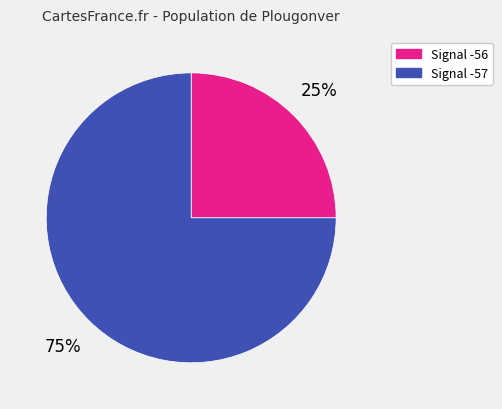

To the nearest percent, what is the combined percentage of Signal -56 and Signal -57?

100%